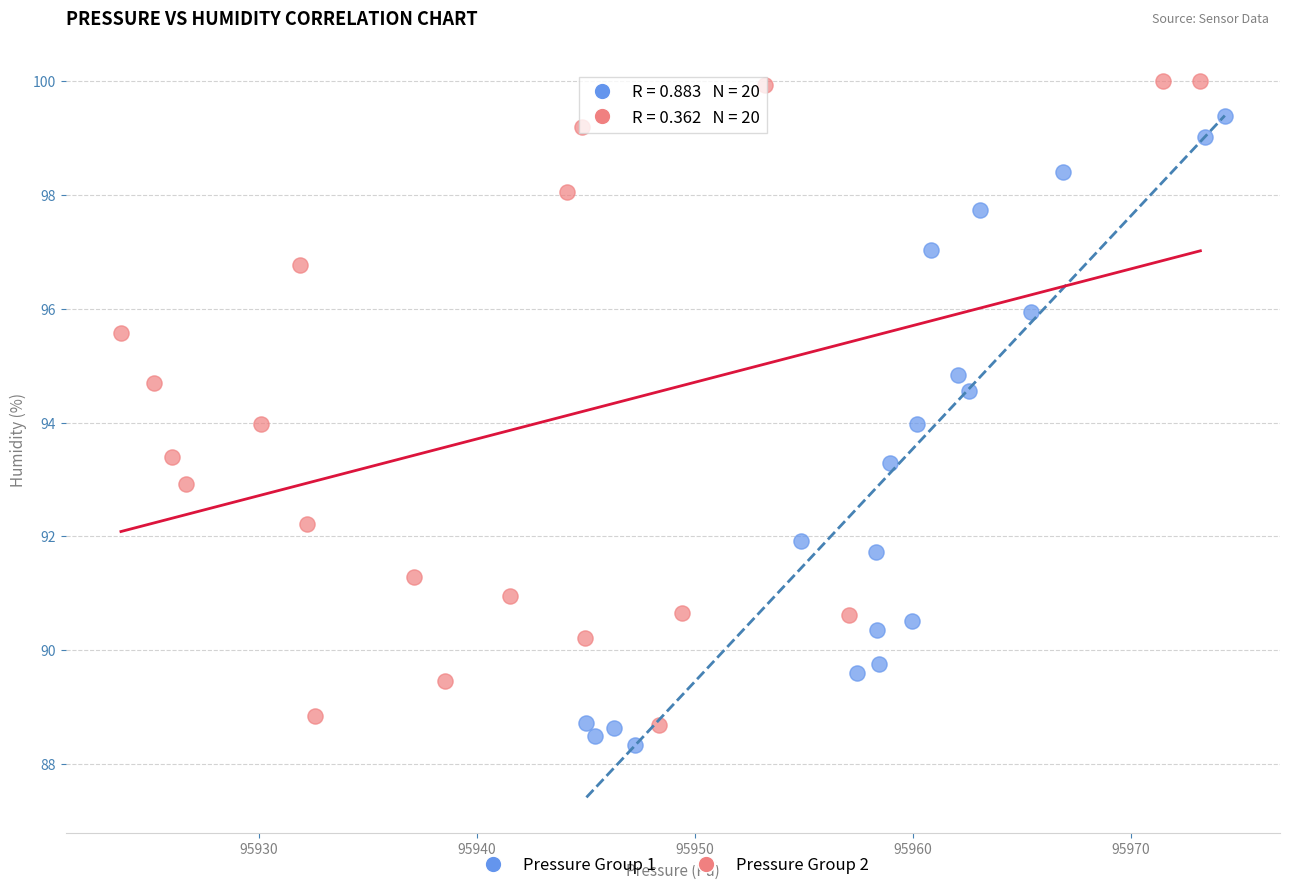

Which series reaches the maximum Y coordinate?

Pressure Group 2